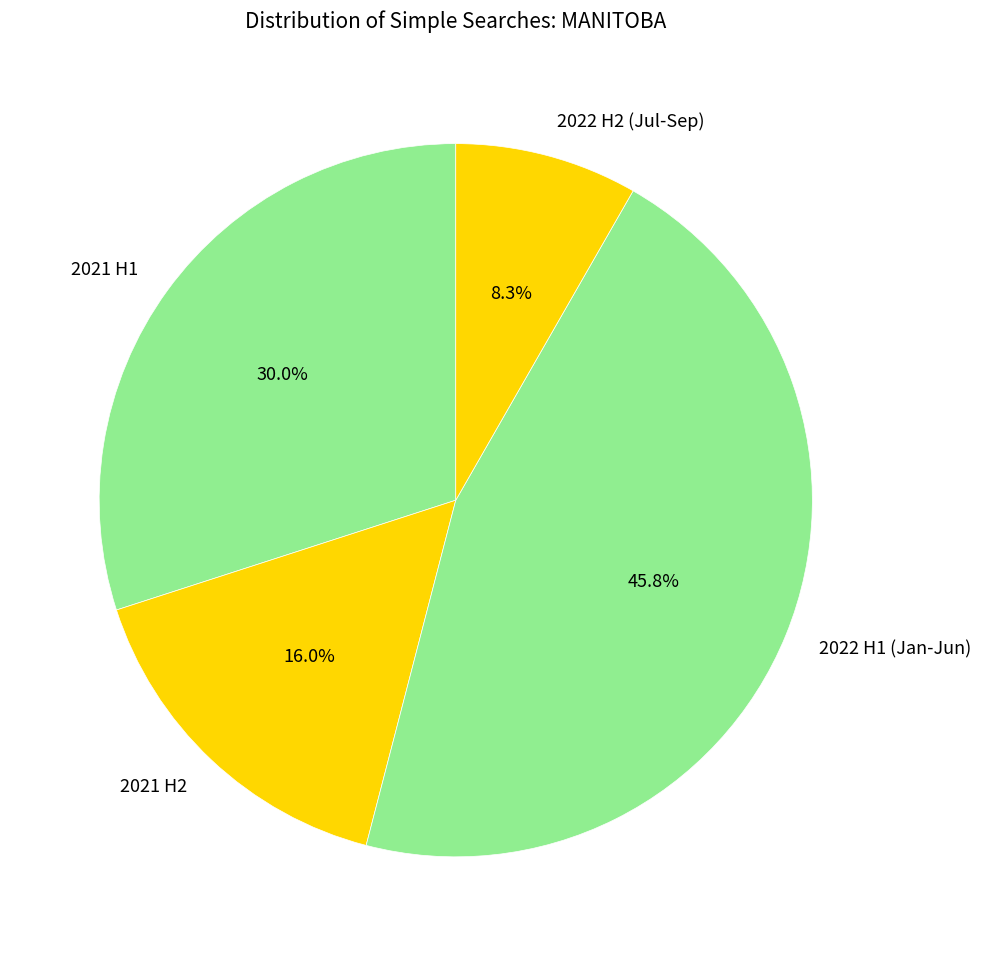

What is the smallest slice in the pie chart?

2022 H2 (Jul-Sep)